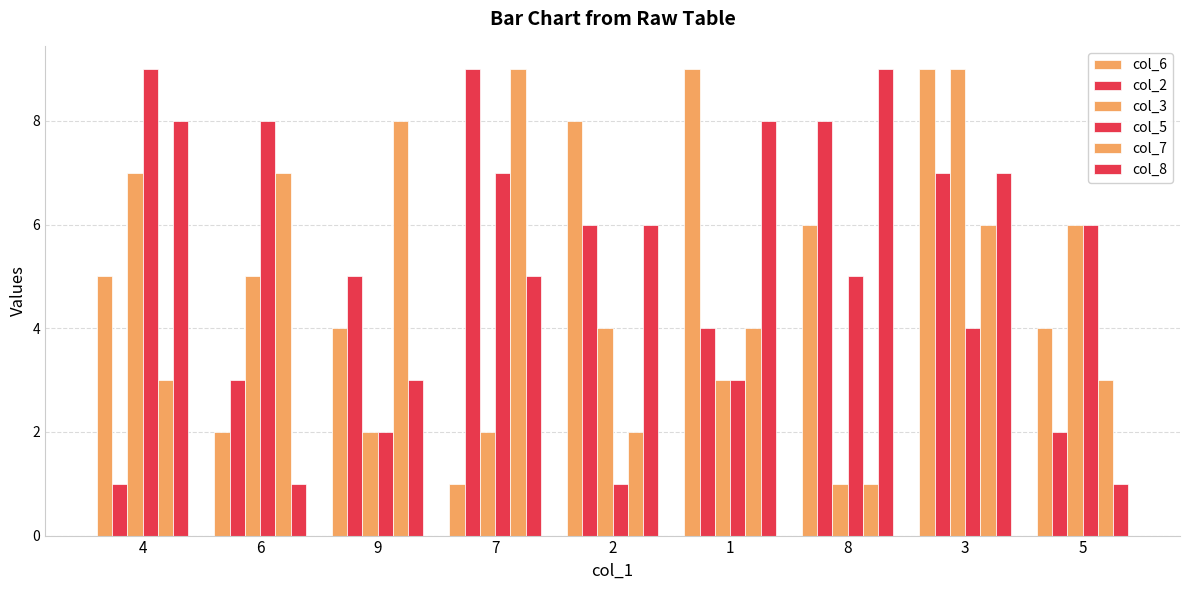

Which series has the widest spread of values?

col_6